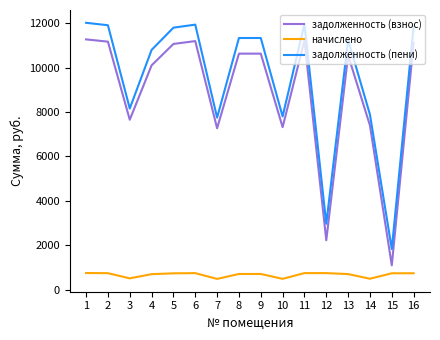

At which label does задолженность (взнос) first exceed 10631?

1